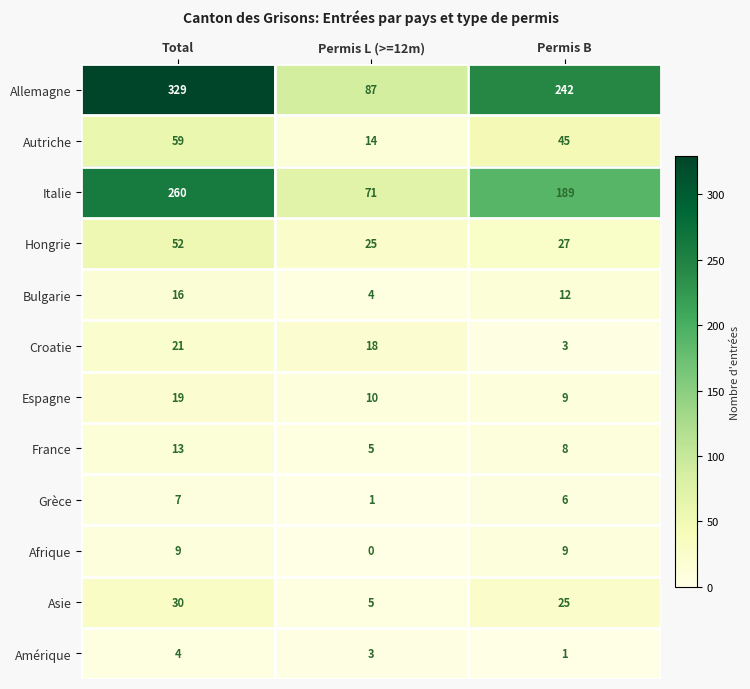

List the series in order of their peak value, highest first.

Allemagne, Italie, Autriche, Hongrie, Asie, Croatie, Espagne, Bulgarie, France, Afrique, Grèce, Amérique